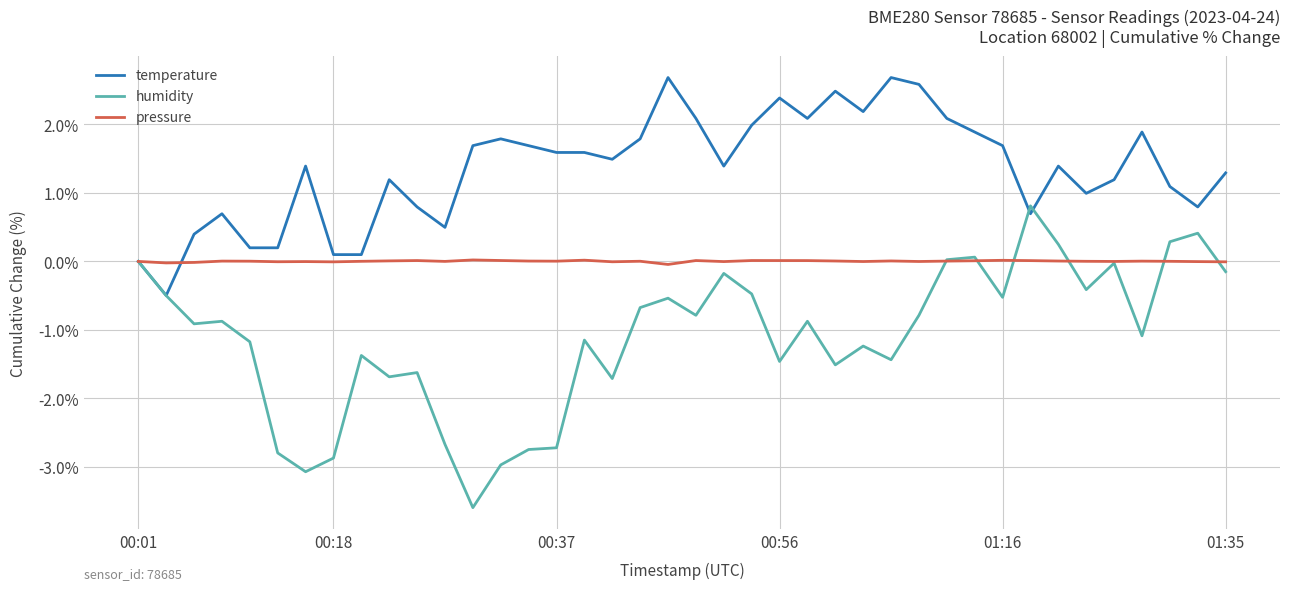

What is the greatest value displayed?

2.7